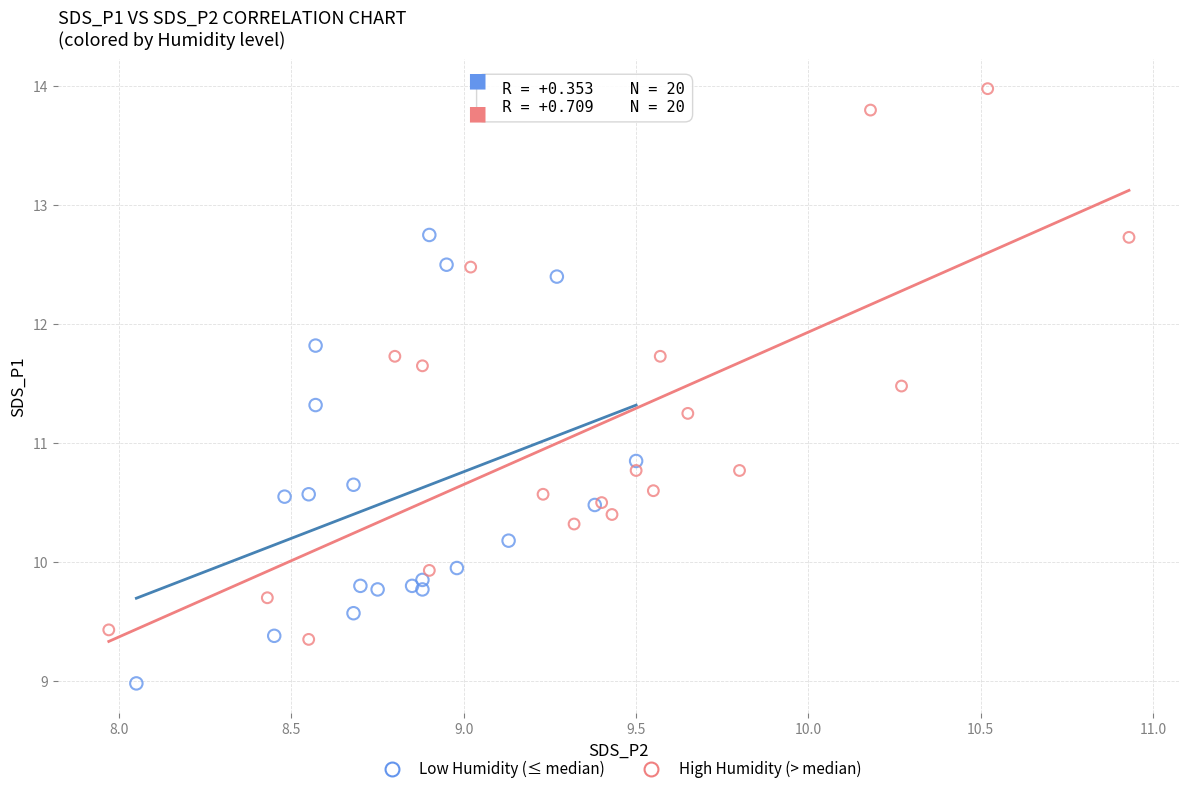

Which series has the widest spread of Y values?

High Humidity (> median)